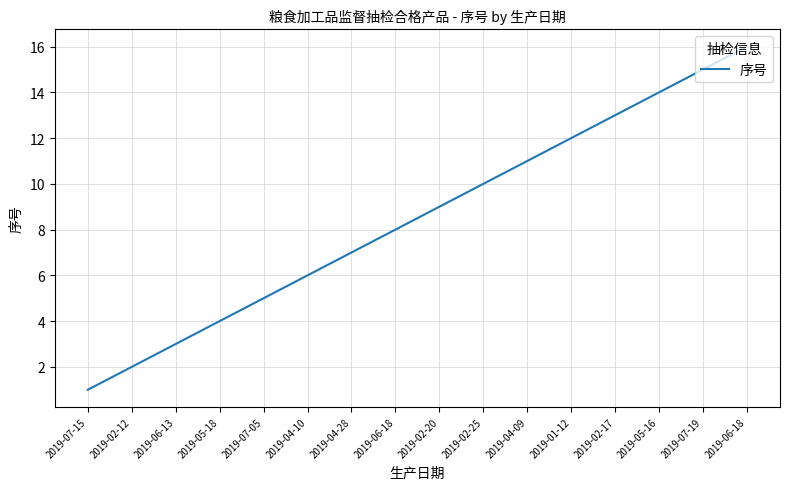

Which has a higher value, 2019-02-17 or 2019-04-09?

2019-02-17